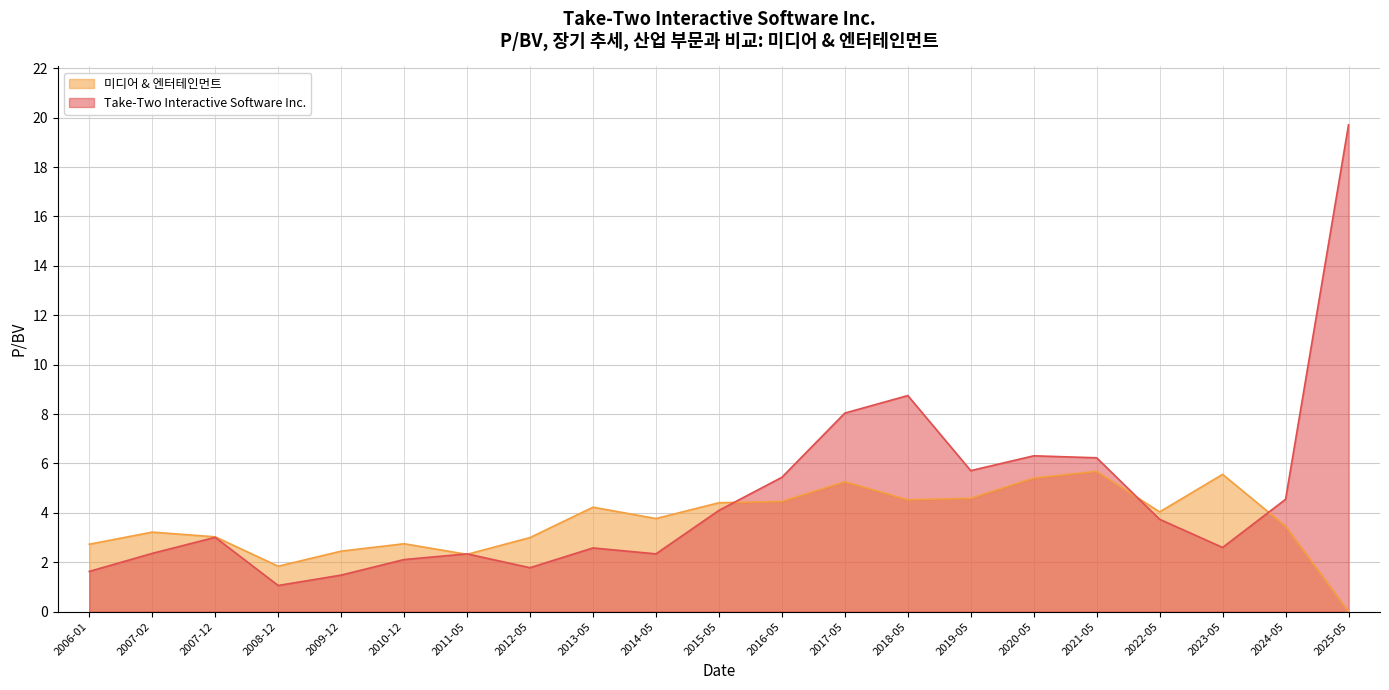

Is it true that 미디어 & 엔터테인먼트 equals 1.7 at 2006-01?

False